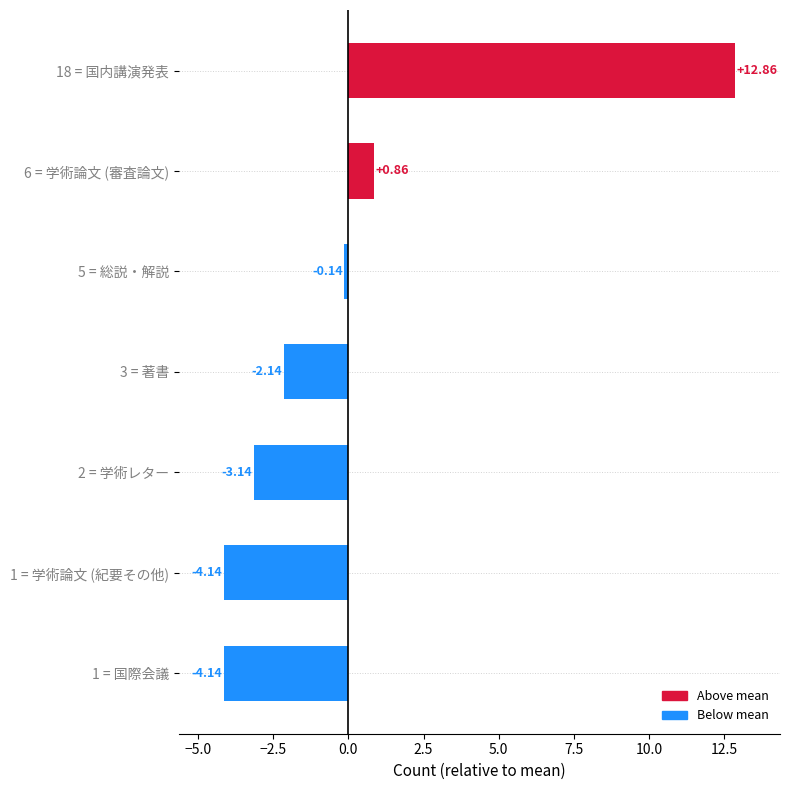

What is the change in value from 18 = 国内講演発表 to 6 = 学術論文 (審査論文)?

-12.0